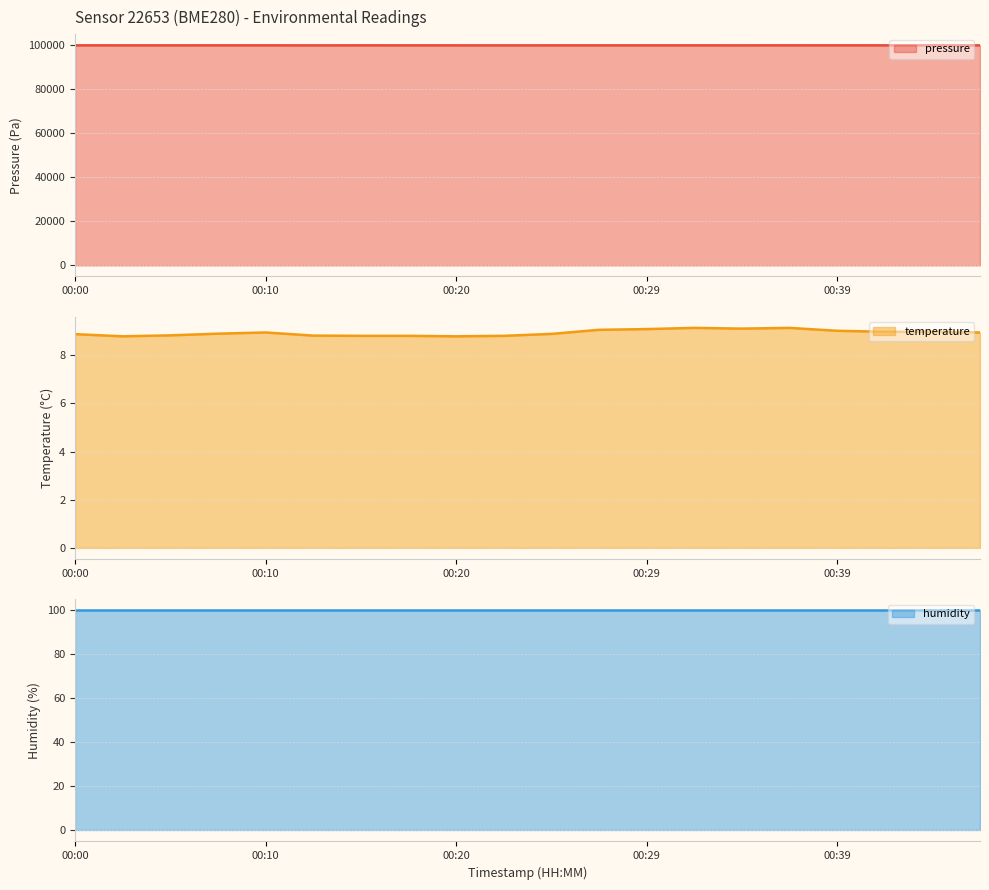

What is the highest value of the pressure series?

99790.8